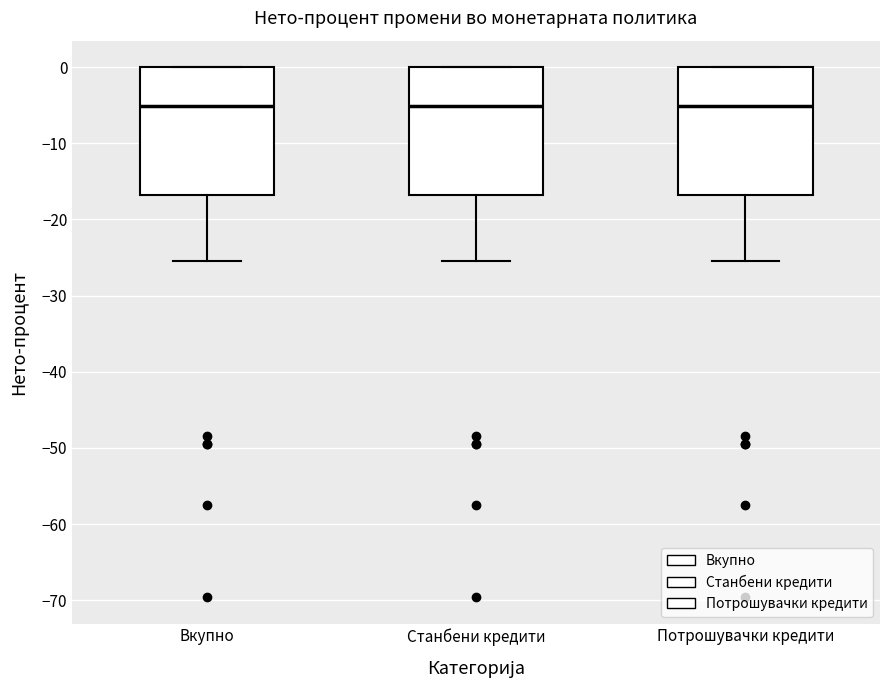

Where is the upper edge of the box for Станбени кредити on the y-axis? The values are not printed on the chart, so give them approximately, as read against the axis.

0